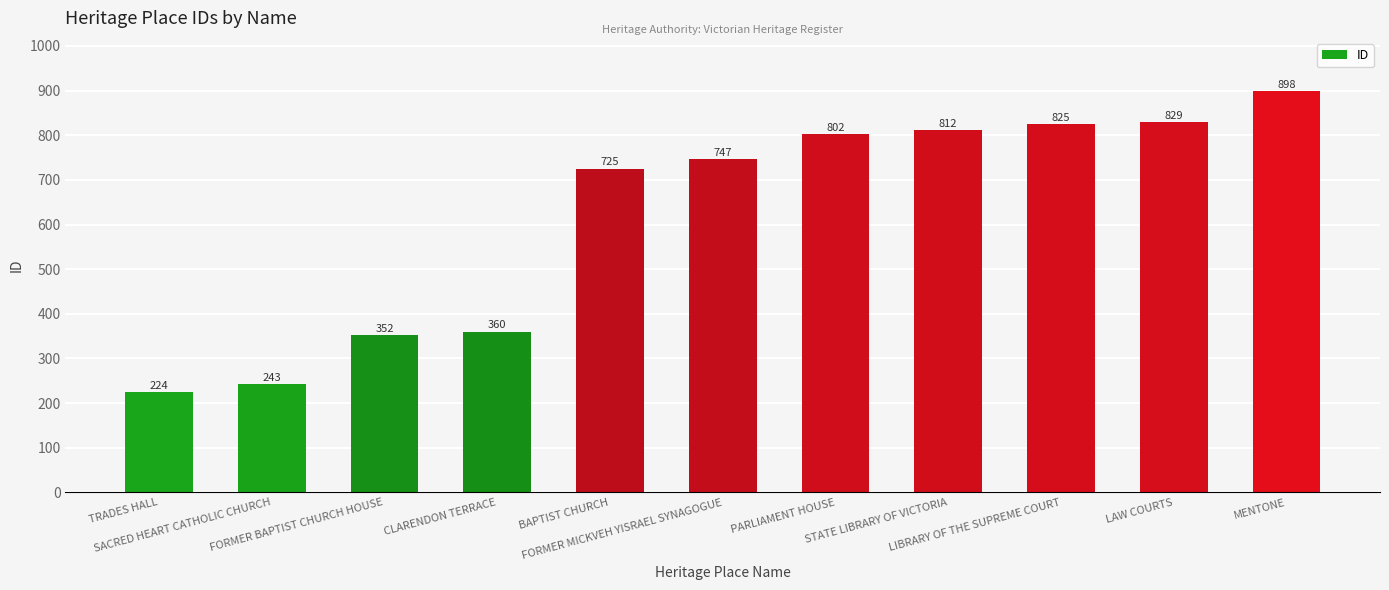

What position from the left is FORMER MICKVEH YISRAEL SYNAGOGUE?

6